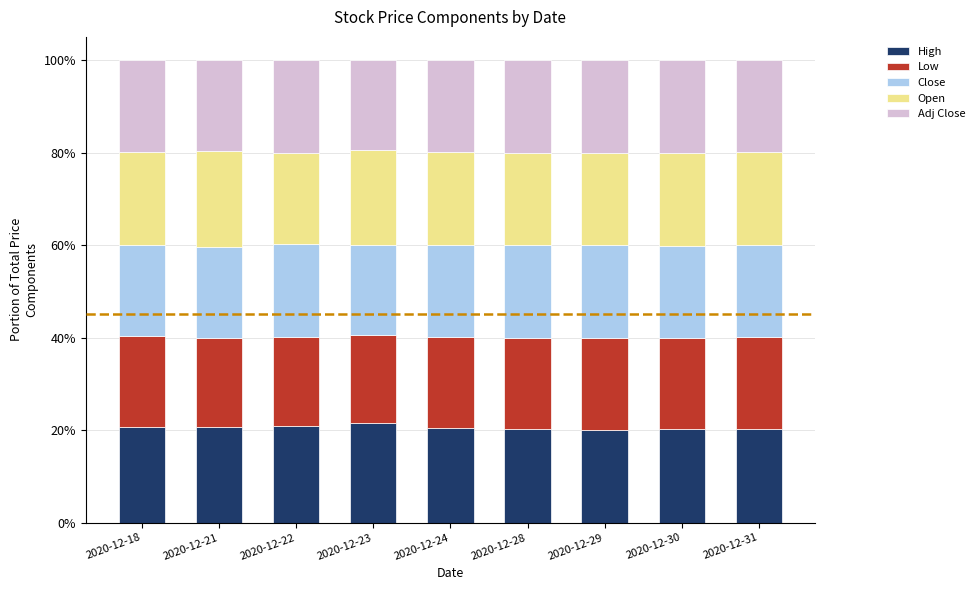

Are the bars grouped side by side (vs. stacked)?

No